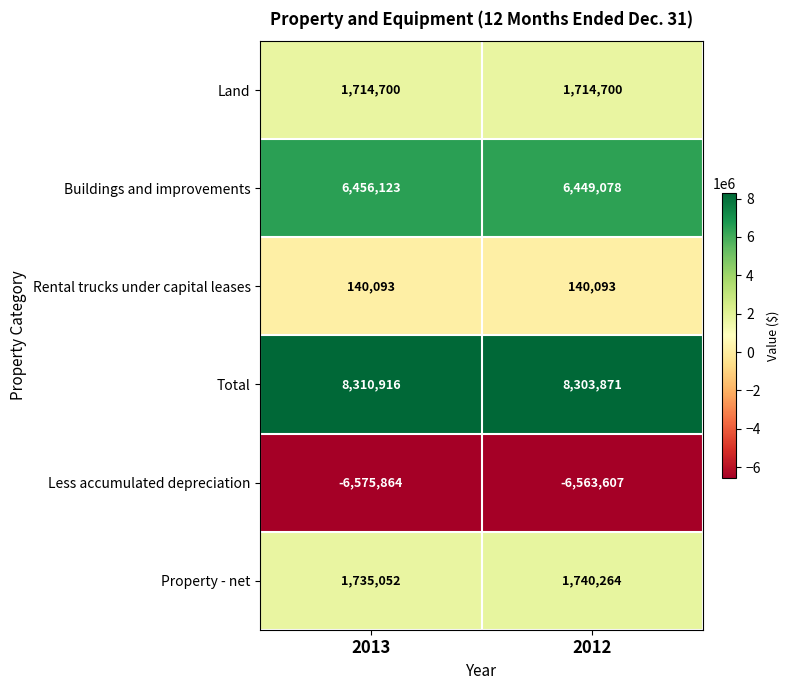

What is the sum of all Rental trucks under capital leases values?

280186